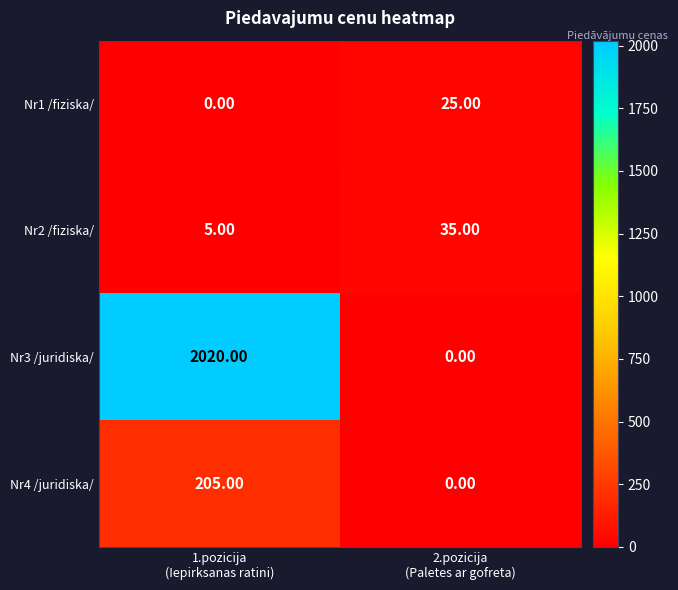

Rank the series by their maximum value, from highest to lowest.

Nr3 /juridiska/, Nr4 /juridiska/, Nr2 /fiziska/, Nr1 /fiziska/